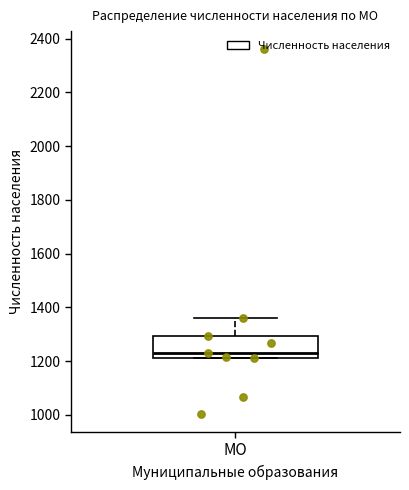

Transcribe this box plot: give where the median line is, the range the box spans, and where the two whiskers end, as read against the y-axis. The values are not printed on the chart, so give them approximately, as read against the axis.

median 1220 (just above the box's lower edge), box 1220 to 1300, whiskers 1220 to 1360